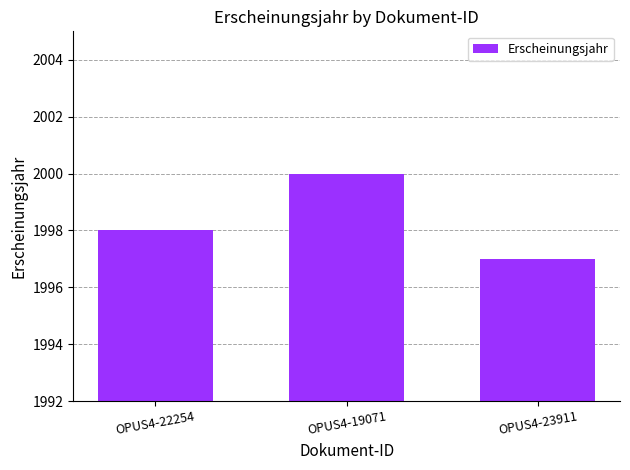

What is the sum of all values?

5995